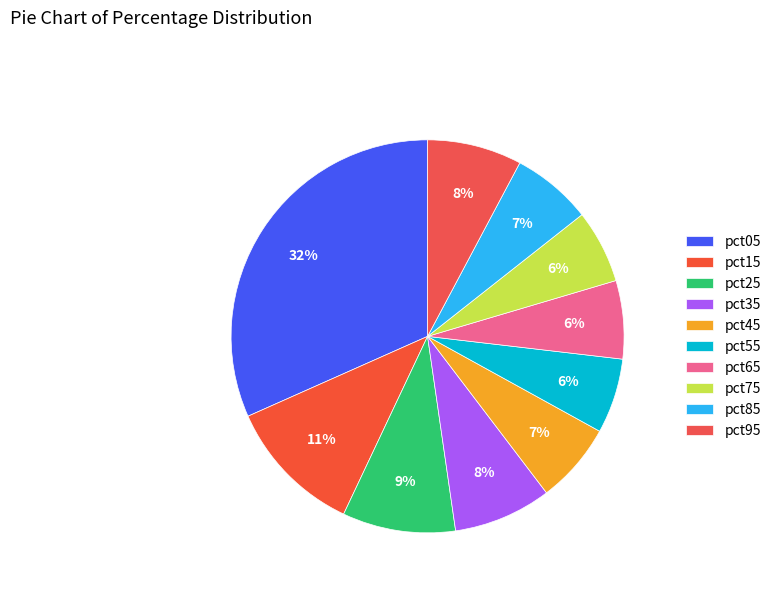

To the nearest percent, what is the difference between the largest and smallest slice percentages?

26%